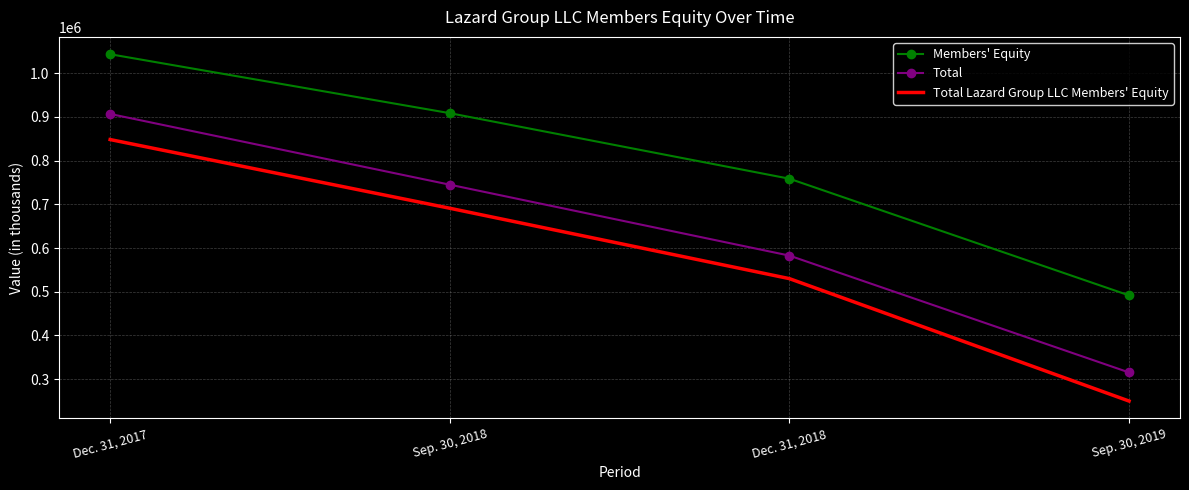

What is the lowest value of the Total series?

315341